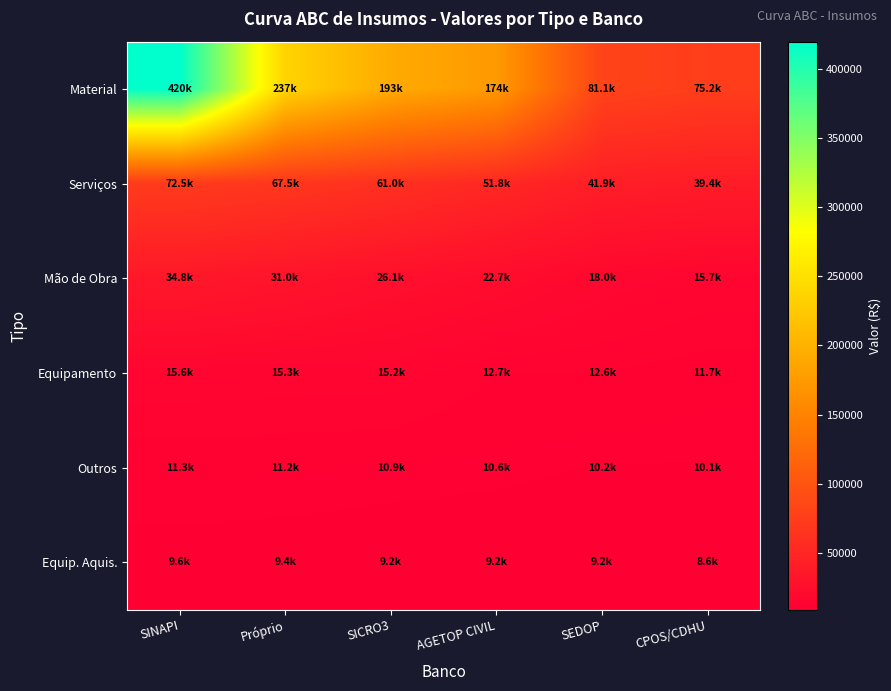

What is the total value across all series at Próprio?

371104.5